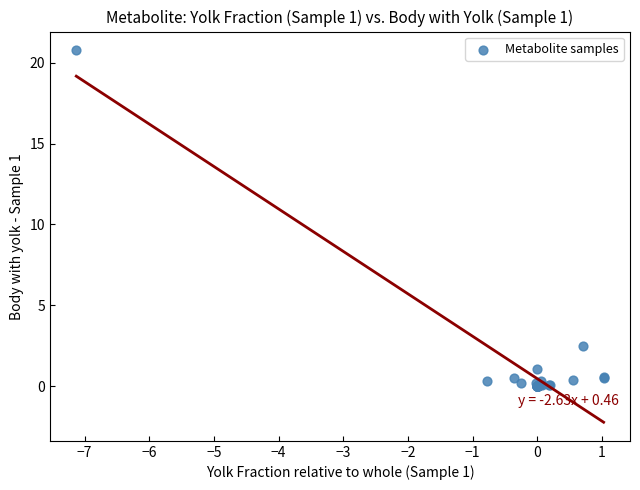

What Y value in the scatter plot is closest to 10?

2.5